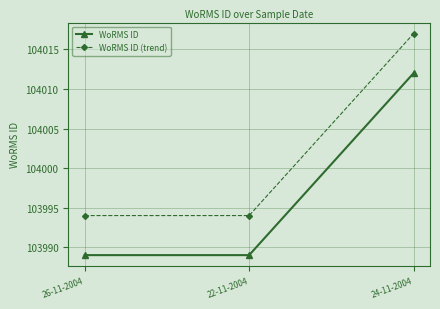

Which category has the highest value in the WoRMS ID series?

24-11-2004